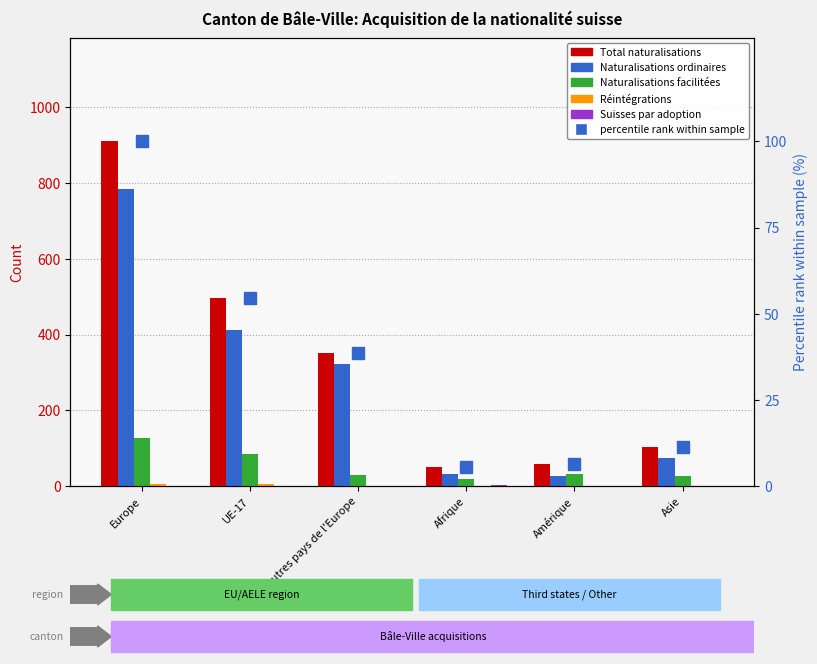

Which has a higher value, Europe or Amérique?

Europe